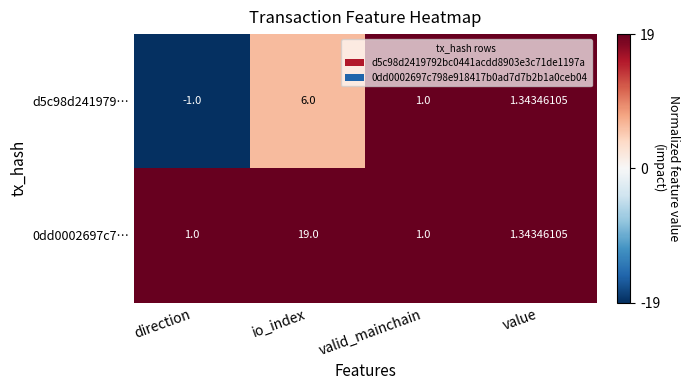

What is the greatest value displayed?

19.0